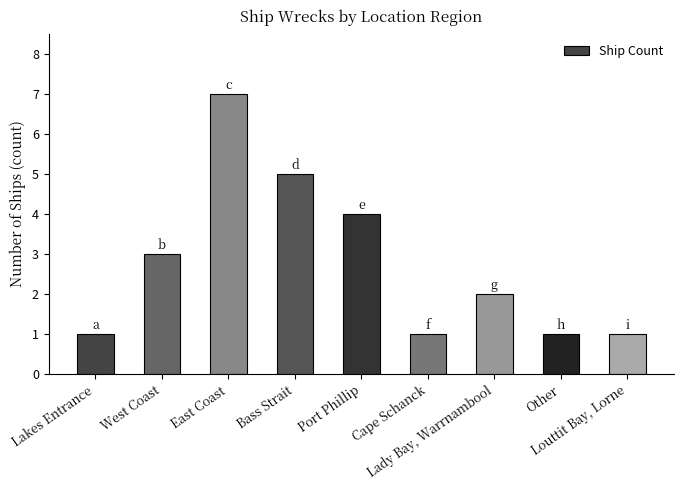

Is it true that the value at East Coast is 12?

False